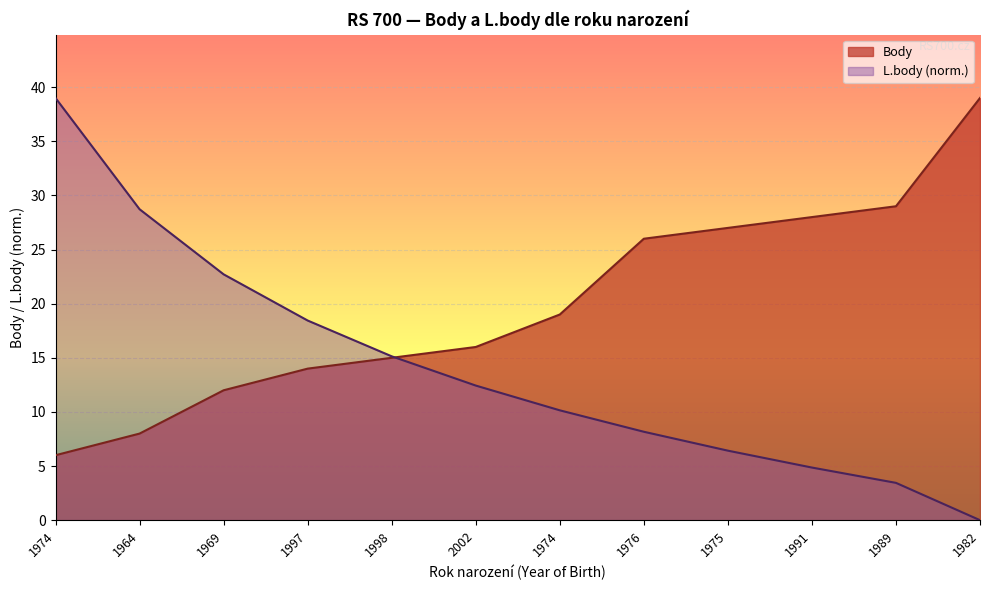

What value does the L.body series have at 1991?

4.9